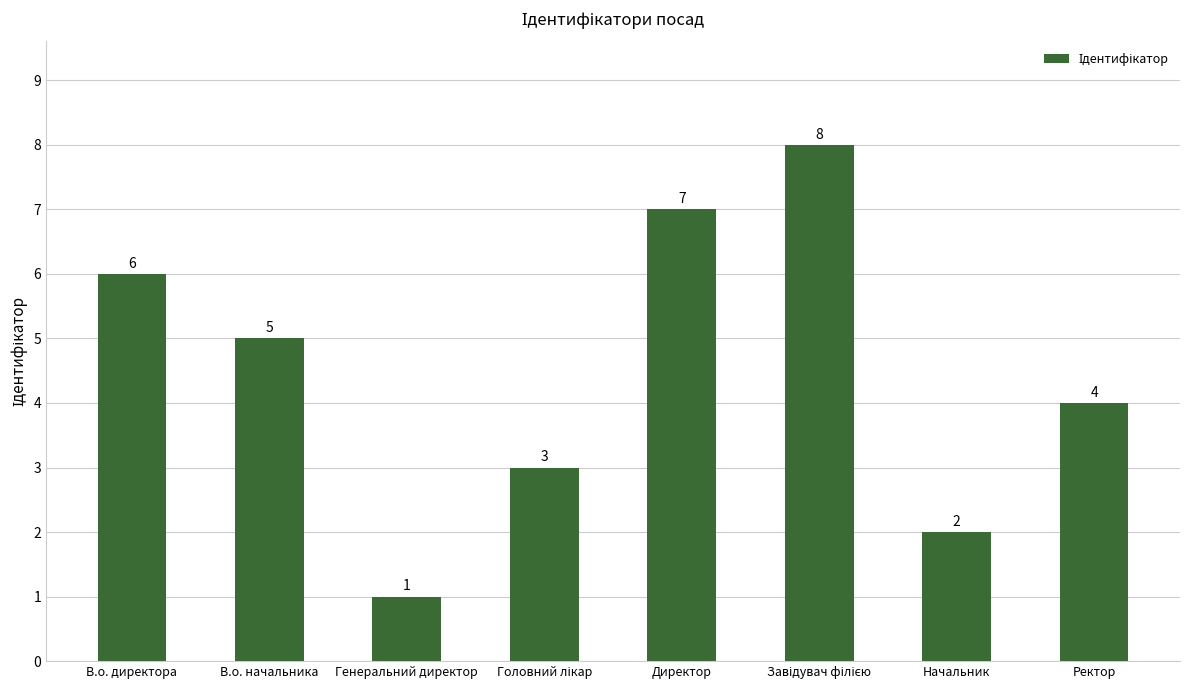

What is the sum of all values?

36